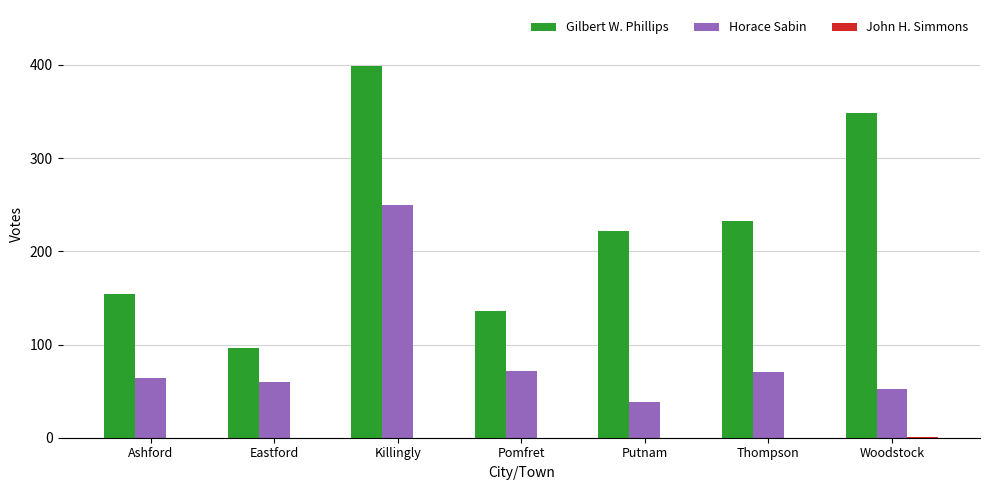

How many series are shown in this chart?

3